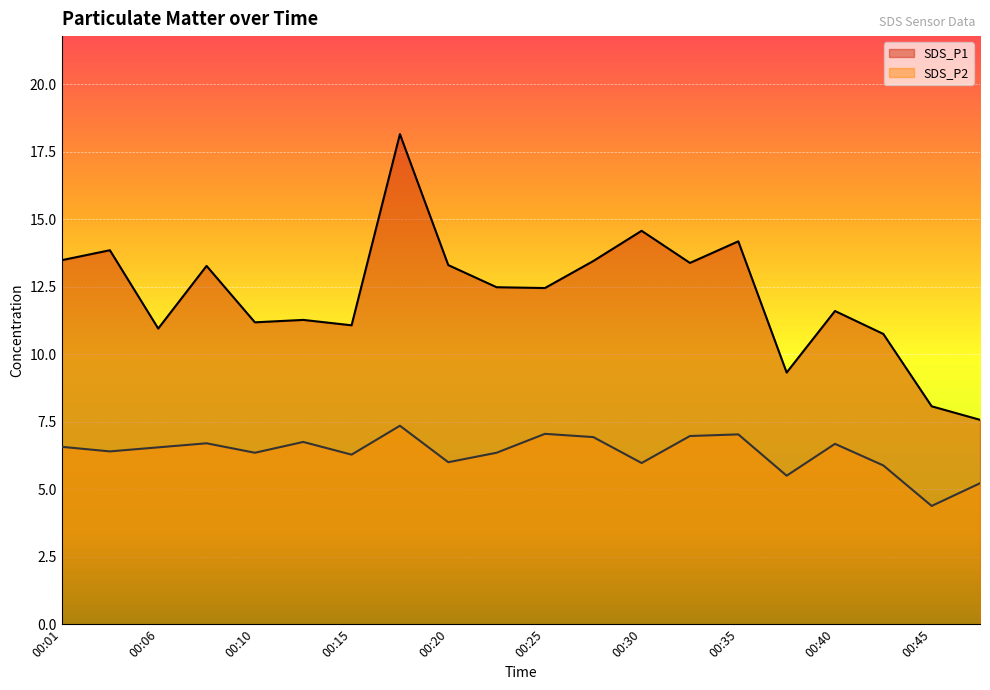

What is the average value of the SDS_P2 series?

6.3